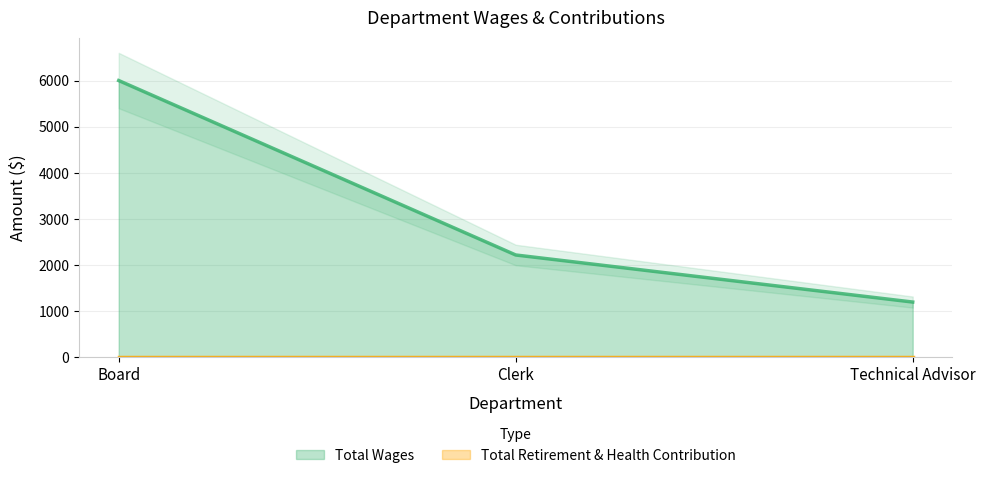

Which label corresponds to the largest value in the chart?

Board